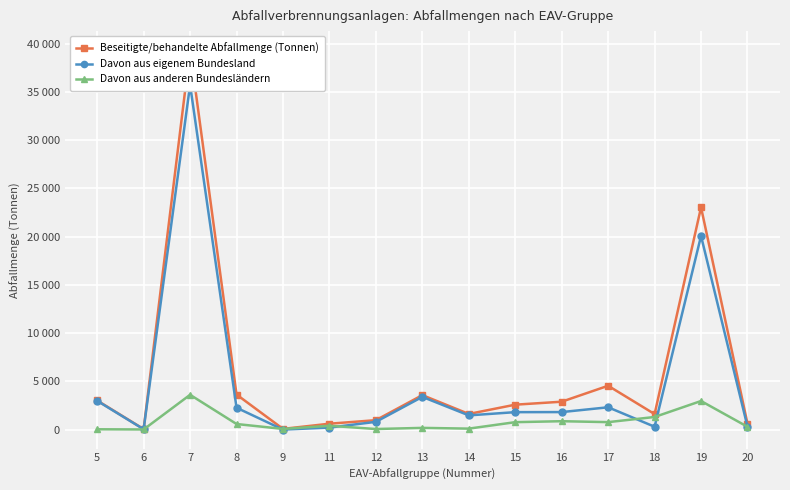

True or false: Davon aus eigenem Bundesland has more than 0 interior local peaks.

True